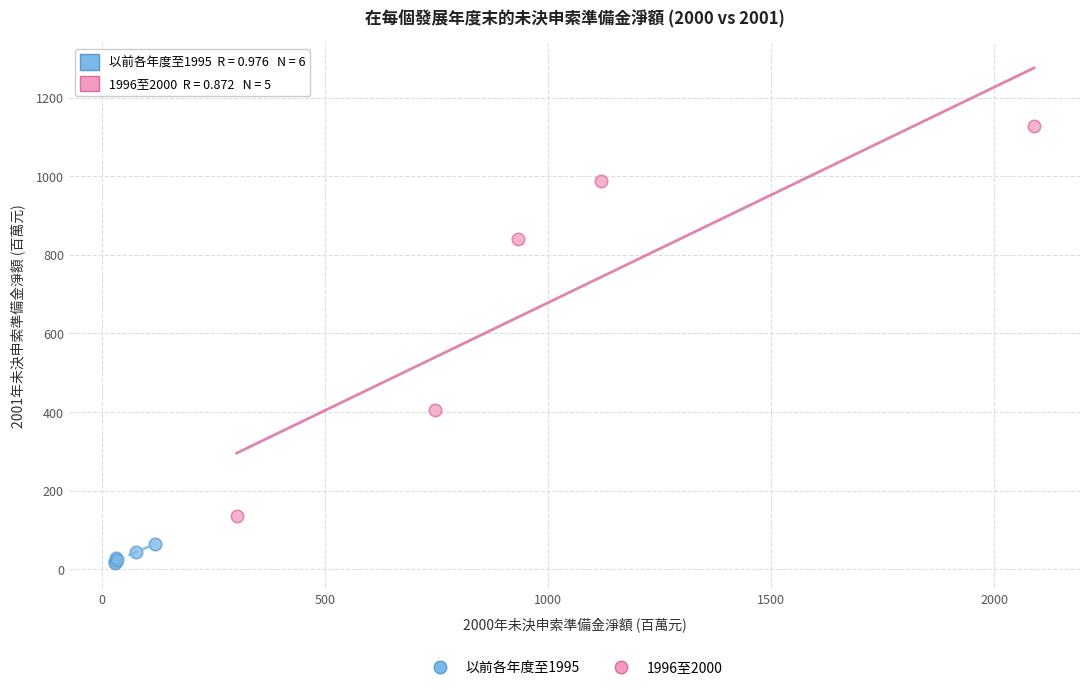

What are all the series names shown in the legend?

以前各年度至1995, 1996至2000